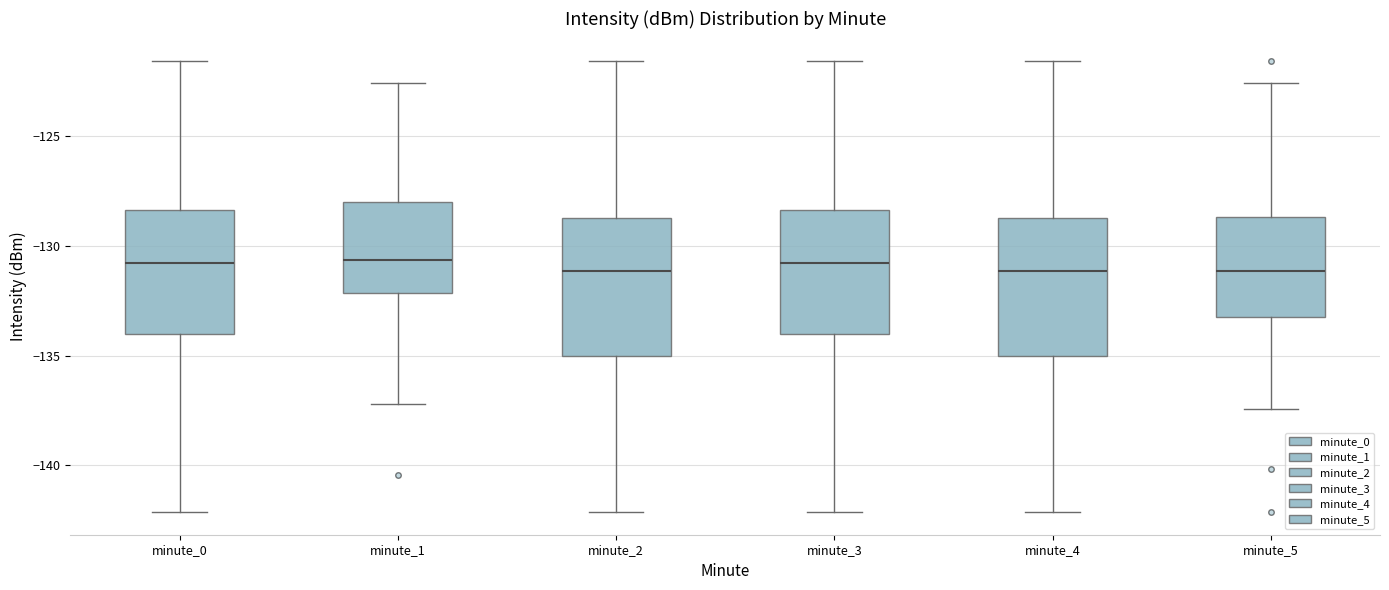

Reading left to right, read every box against the y-axis: the position of its median line, the range the box covers, and the ends of its whiskers. The values are not printed on the chart, so give them approximately, as read against the axis.

minute_0: median -131.0, box -134.0 to -128.5, whiskers -142.0 to -121.5
minute_1: median -130.5, box -132.0 to -128.0, whiskers -137.0 to -122.5
minute_2: median -131.0, box -135.0 to -128.5, whiskers -142.0 to -121.5
minute_3: median -131.0, box -134.0 to -128.5, whiskers -142.0 to -121.5
minute_4: median -131.0, box -135.0 to -128.5, whiskers -142.0 to -121.5
minute_5: median -131.0, box -133.0 to -128.5, whiskers -137.5 to -122.5